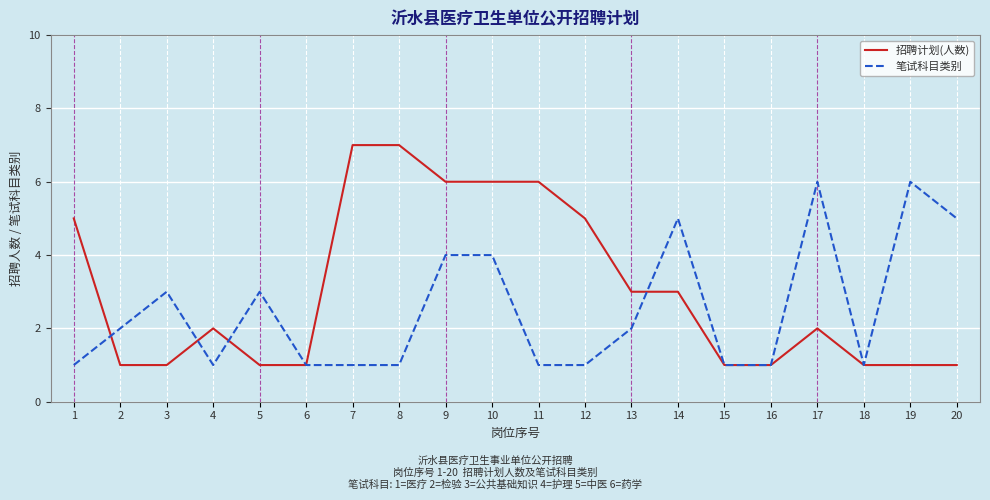

True or false: 笔试科目类别 and 招聘计划(人数) intersect in this chart.

True